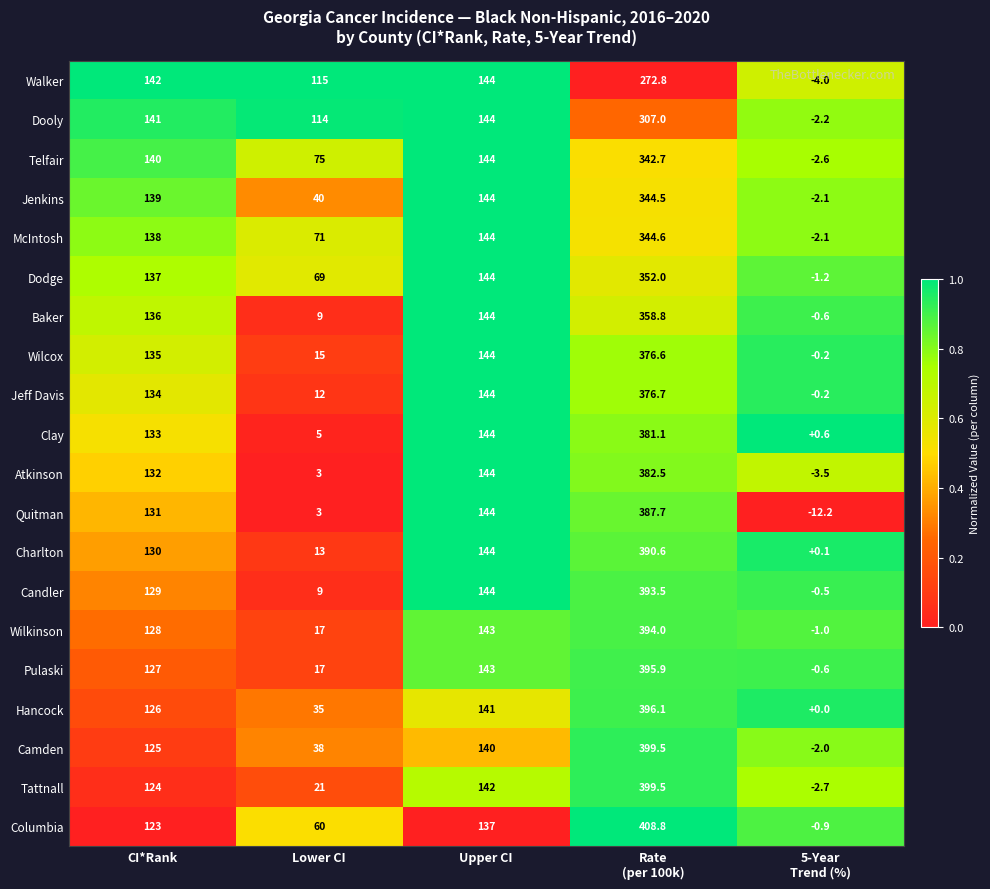

What is the total value across all series at Upper CI?

2862.0